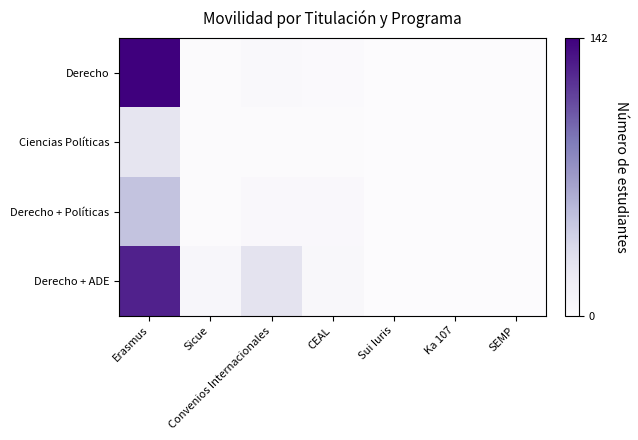

At how many categories does at least one series exceed 4?

4